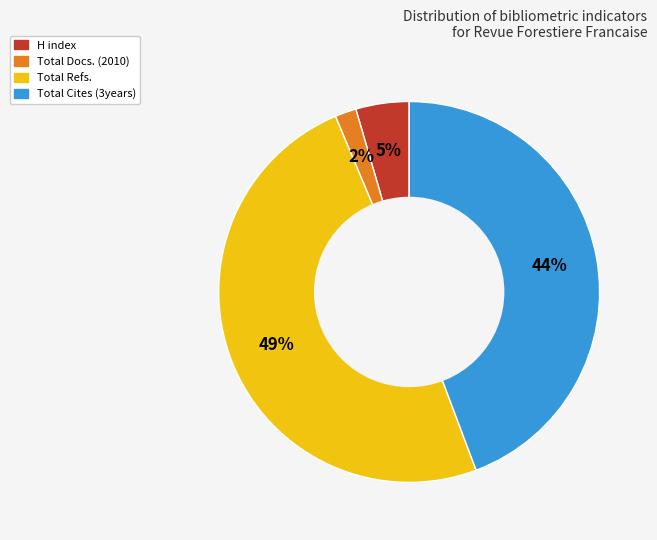

To the nearest percent, what percentage of the pie is Total Docs. (2010)?

2%